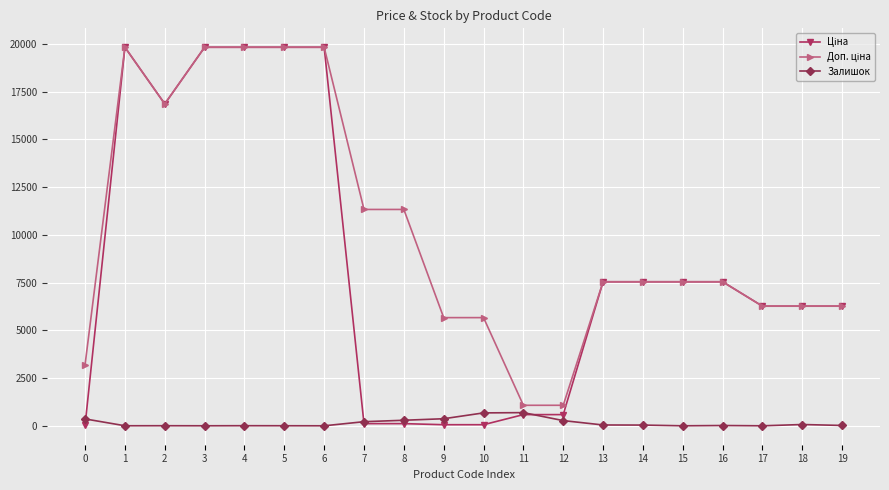

Reading right to left, list all the values displayed in this chart.

Ціна: 6266.7	6266.7	6266.7	7545.9	7545.9	7545.9	7545.9	586.0	586.0	56.7	56.7	113.3	113.3	19831.1	19831.1	19831.1	19831.1	16863.2	19831.1	32.0
Доп. ціна: 6266.7	6266.7	6266.7	7545.9	7545.9	7545.9	7545.9	1074.5	1074.5	5667.0	5667.0	11334.0	11334.0	19831.1	19831.1	19831.1	19831.1	16863.2	19831.1	3205.0
Залишок: 18.0	67.0	0.0	15.0	0.0	38.0	43.0	272.0	690.0	676.0	370.0	290.0	215.0	0.0	3.0	5.0	1.0	4.0	2.0	360.0